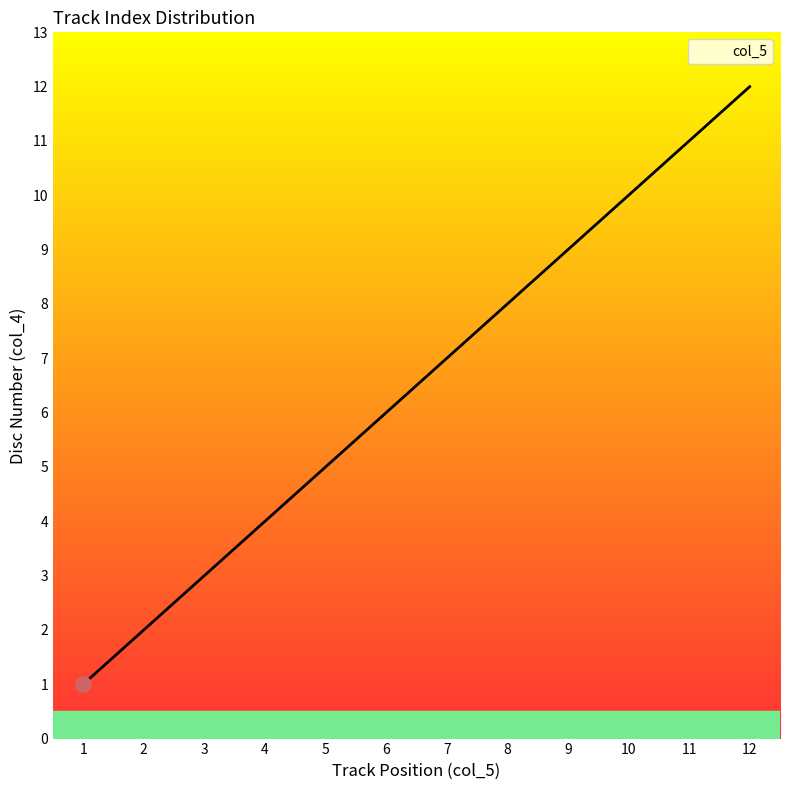

Which has a higher value, 1 or 1?

1